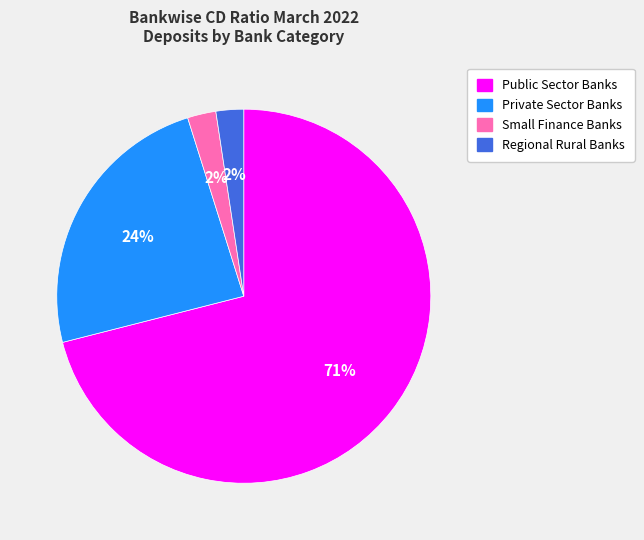

To the nearest percent, what portion does Small Finance Banks represent?

2%